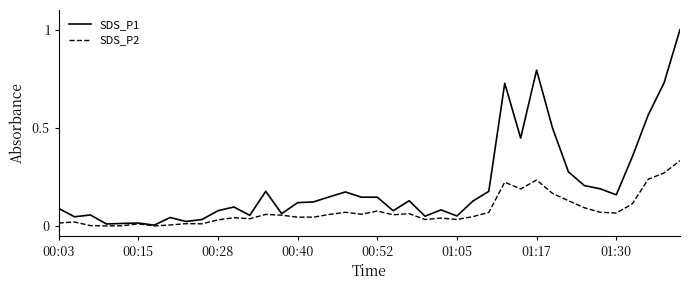

List the series in order of their peak value, lowest first.

SDS_P2, SDS_P1